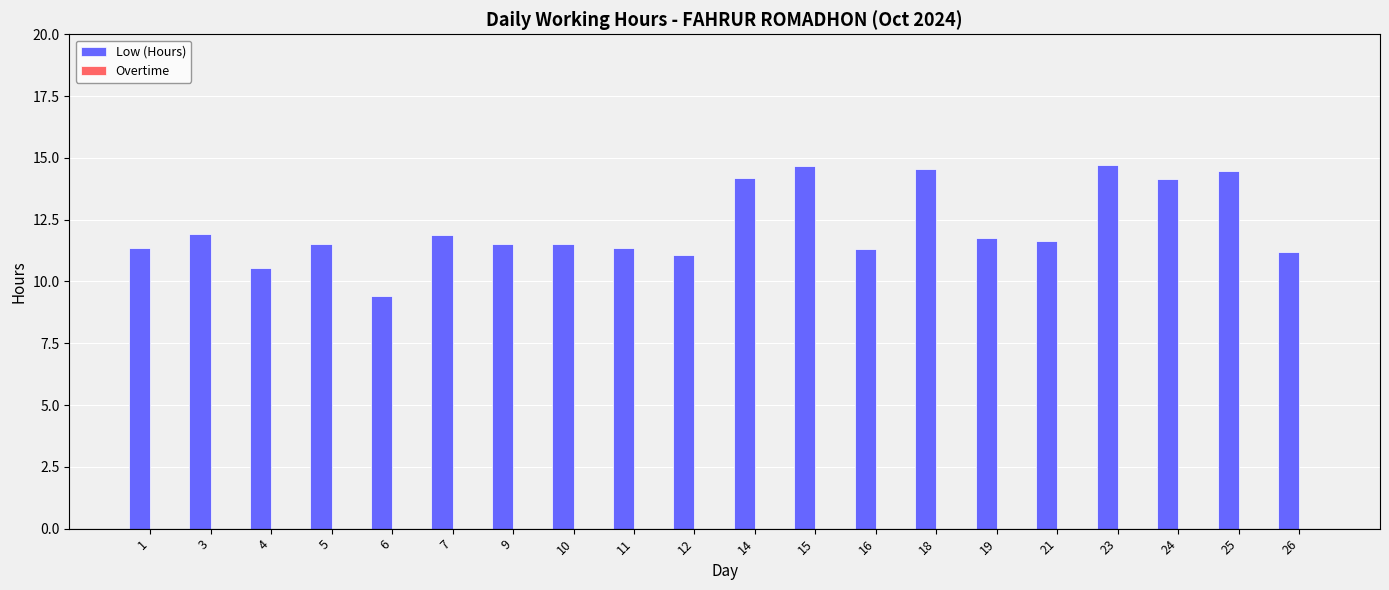

What is the maximum value shown in the chart?

14.7